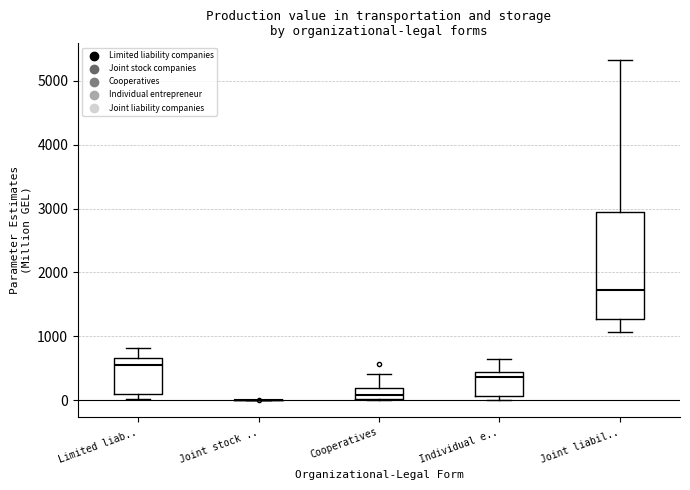

Reading left to right, read every box against the y-axis: the position of its median line, the range the box covers, and the ends of its whiskers. The values are not printed on the chart, so give them approximately, as read against the axis.

Limited liab..: median 600, box 100 to 700, whiskers 0 to 800
Joint stock ..: box collapsed to a line at 0, whiskers 0 to 0
Cooperatives: median 100, box 0 to 200, whiskers 0 to 400
Individual e..: median 400 (just below the box's upper edge), box 100 to 400, whiskers 0 to 600
Joint liabil..: median 1700, box 1300 to 3000, whiskers 1100 to 5300